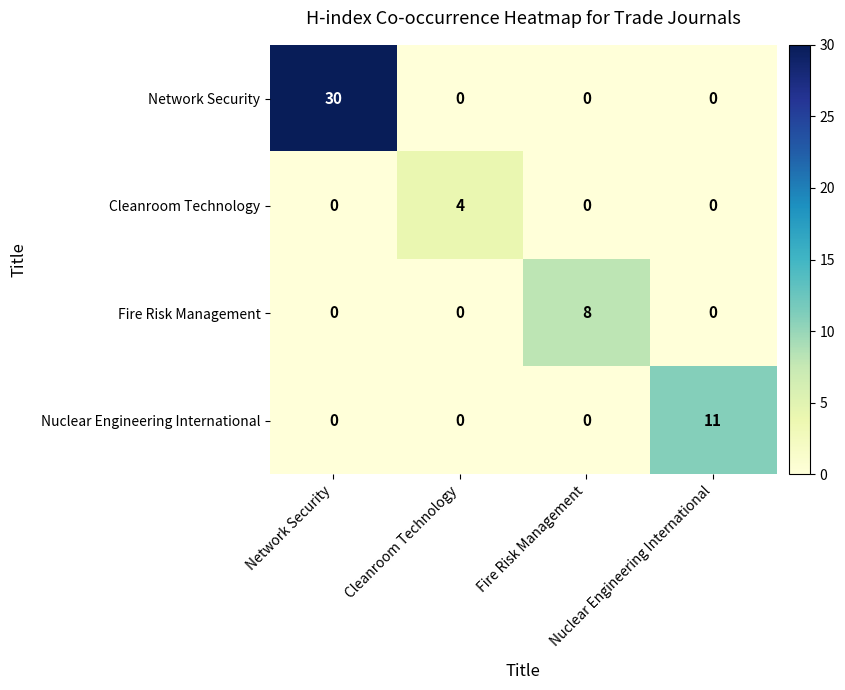

What is the maximum value shown in the chart?

30